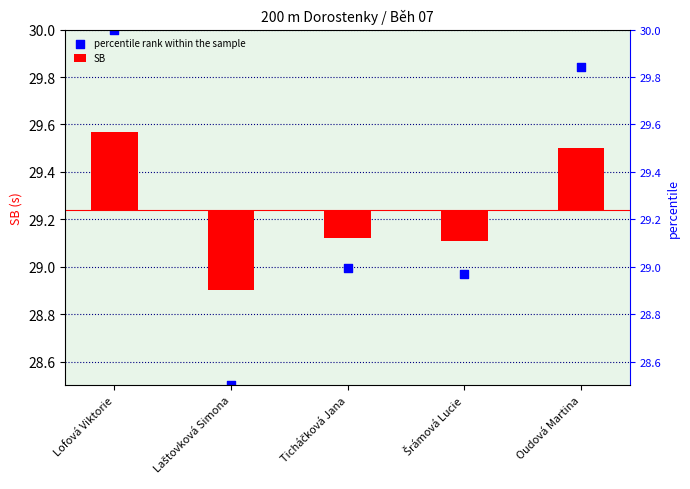

At which category is the sum across all series the highest?

Lofová Viktorie